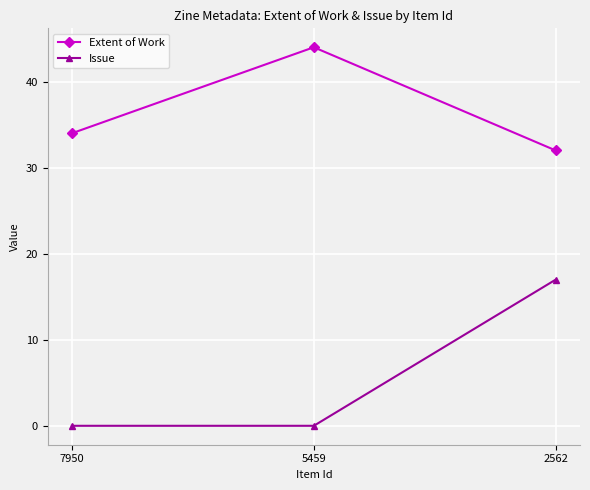

What is the value of the Extent of Work point at the 3rd from the left?

32